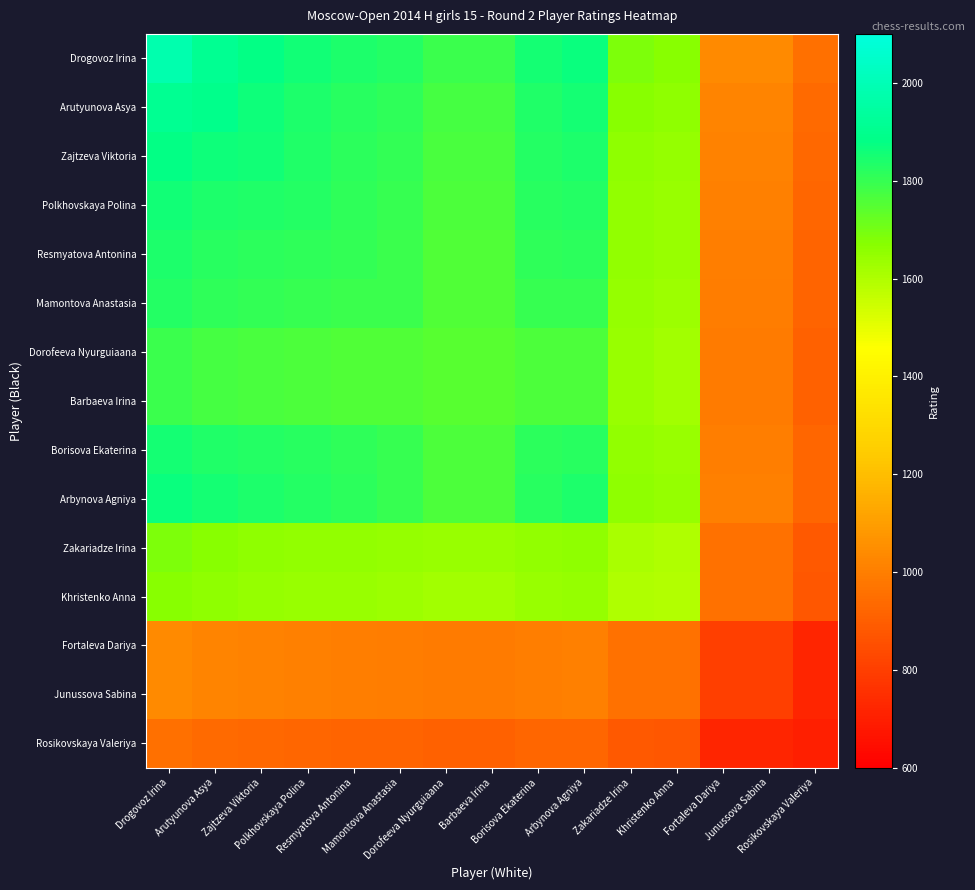

Which series has the largest range (max minus min)?

Drogovoz Irina